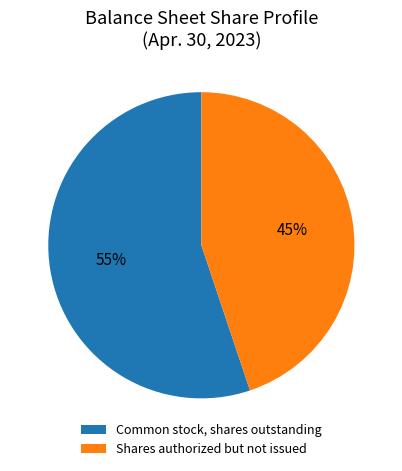

Is there any slice that represents more than half of the pie?

Yes